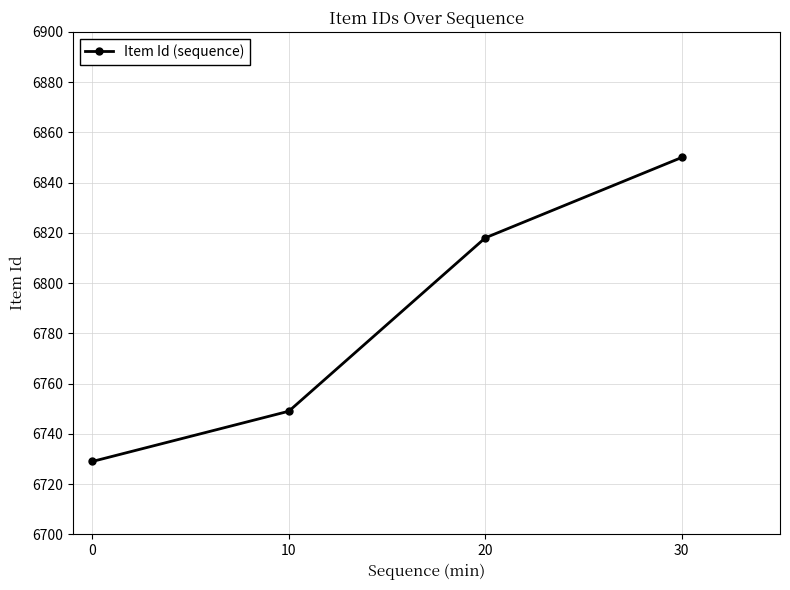

List the labels in order of value, largest first.

30, 20, 10, 0